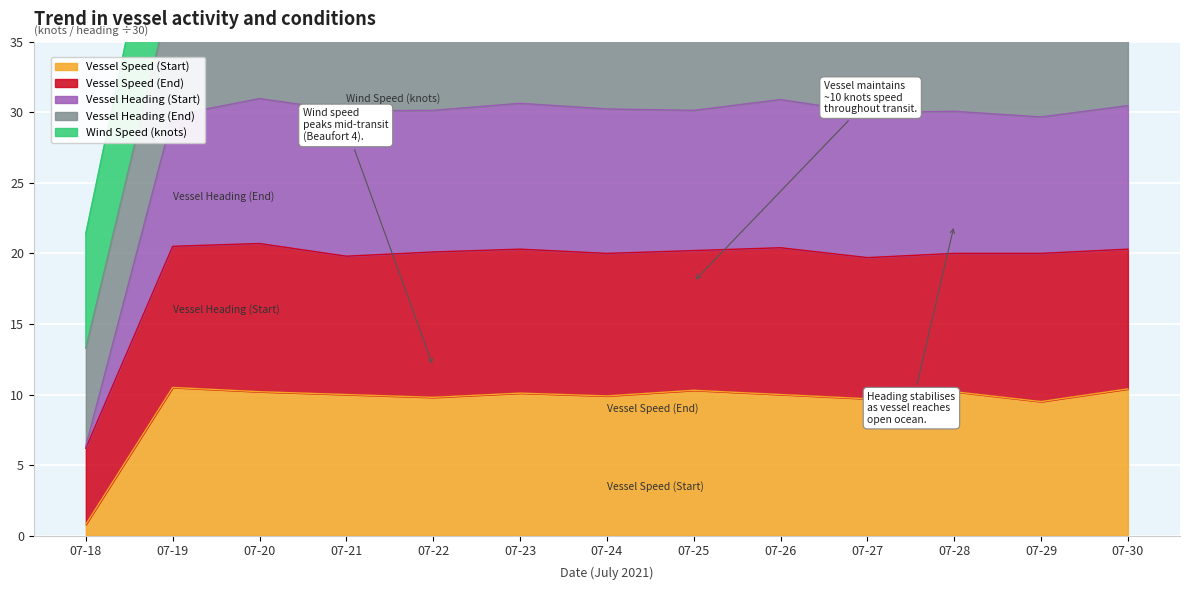

The Vessel Speed (Start) series shows 0.8 at 07-18. True or false?

True